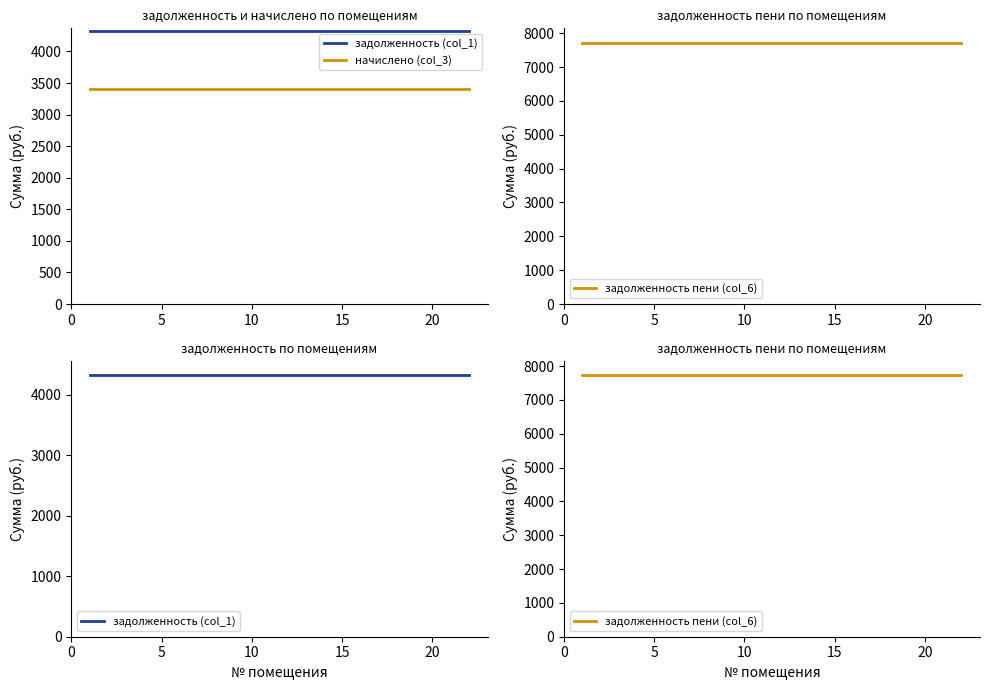

True or false: задолженность (col_1) has more than 1 interior local peaks.

False